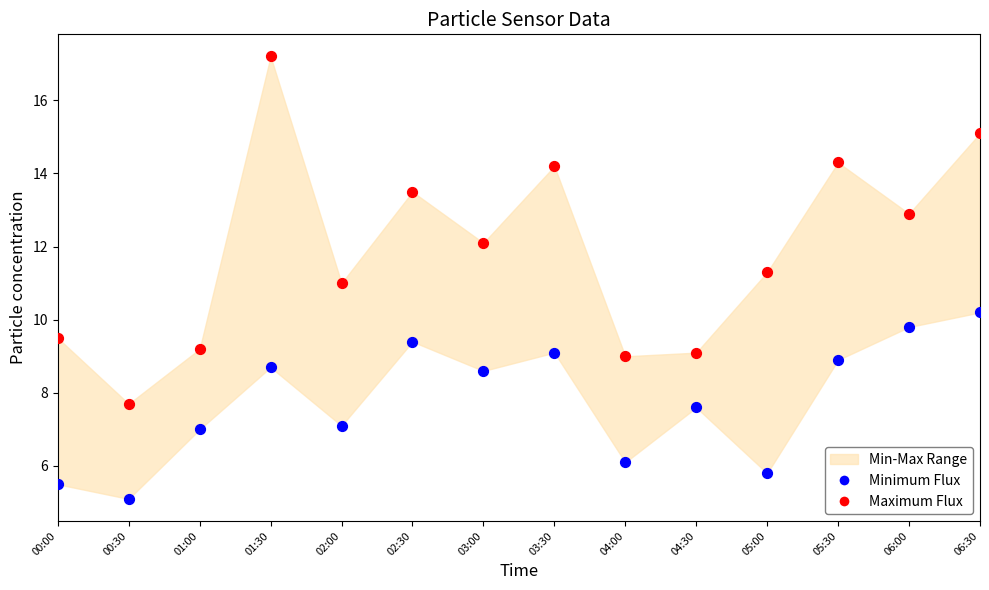

Which series reaches the maximum Y coordinate?

Maximum Flux